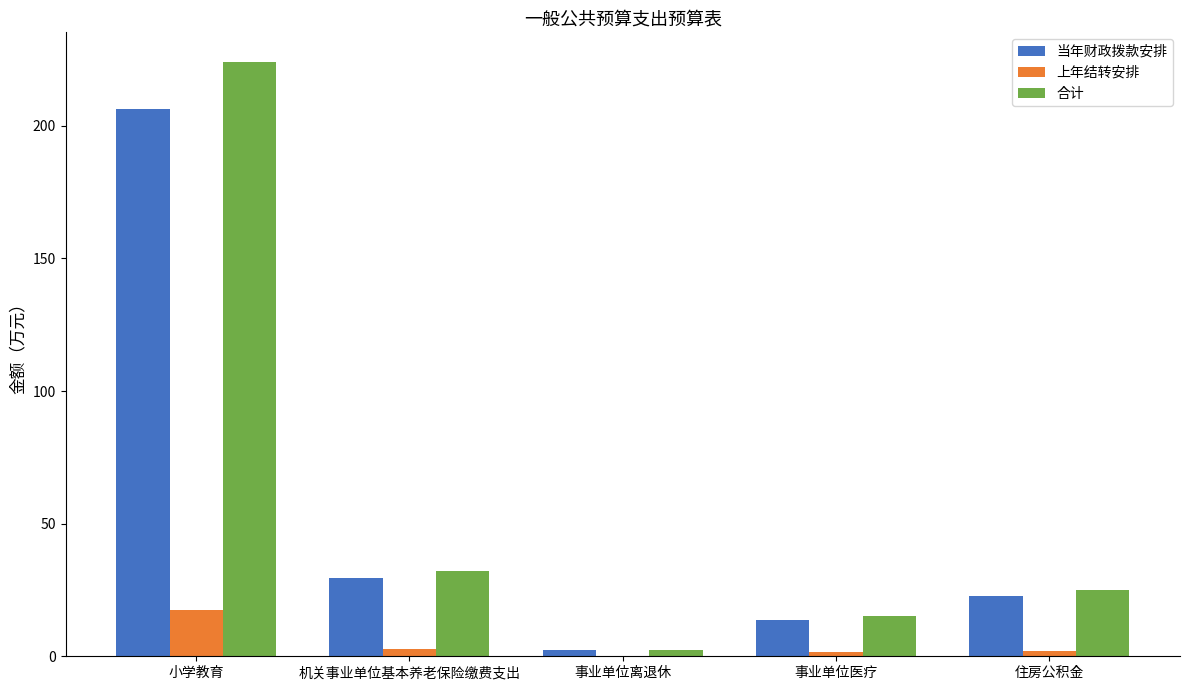

At which label is 当年财政拨款安排 closest to 104?

机关事业单位基本养老保险缴费支出